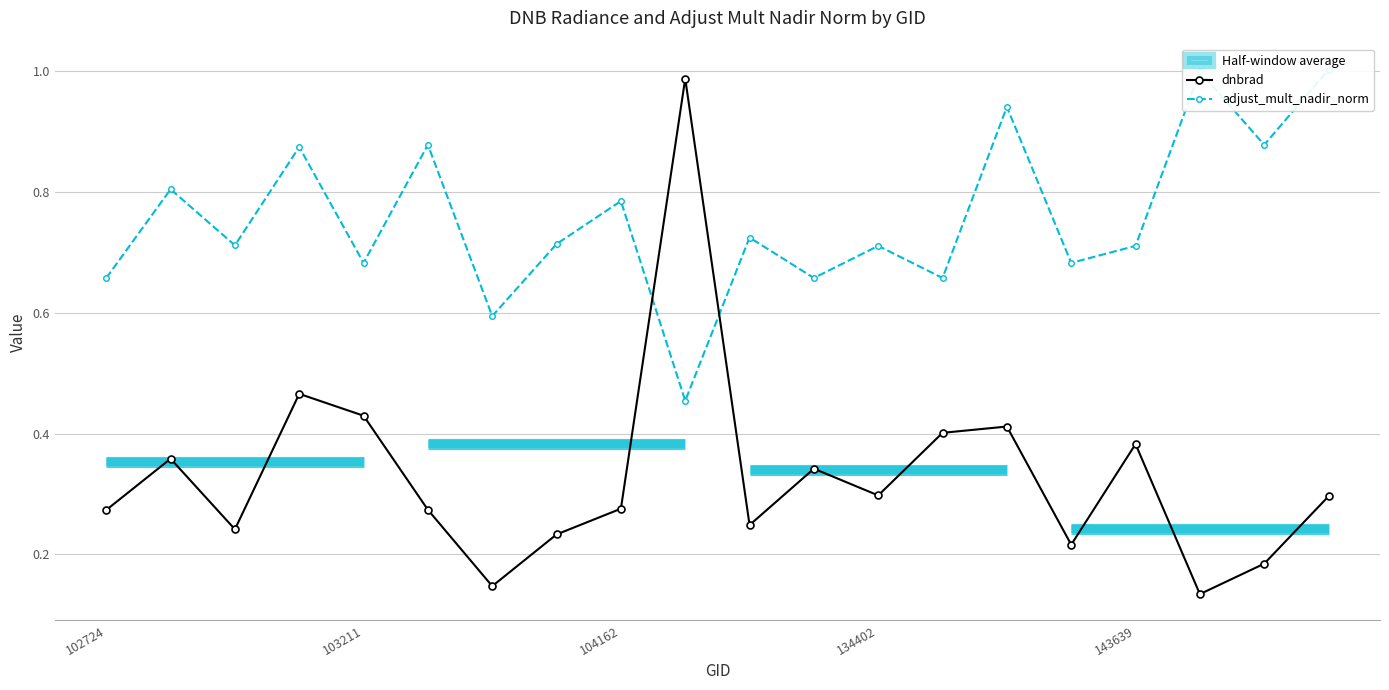

List the series in order of their overall mean, lowest first.

dnbrad, adjust_mult_nadir_norm